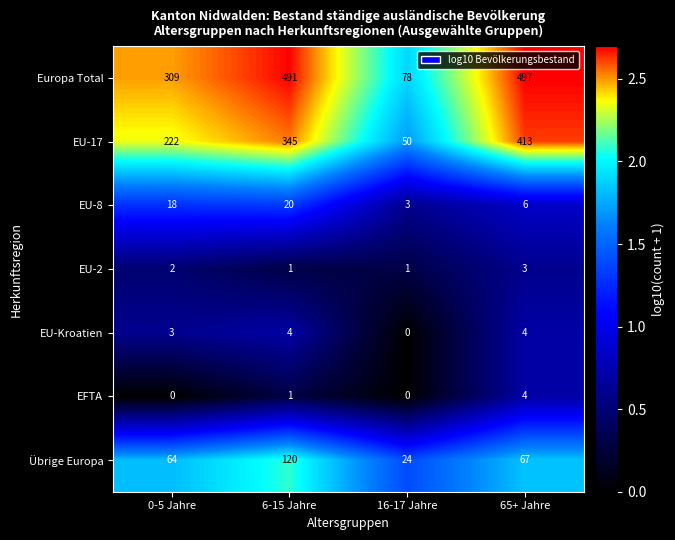

What is the sum of the Übrige Europa values at 6-15 Jahre and 65+ Jahre?

187